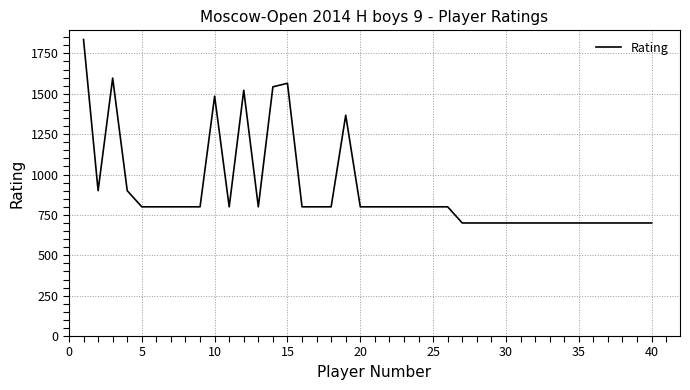

What is the minimum value shown in the chart?

700